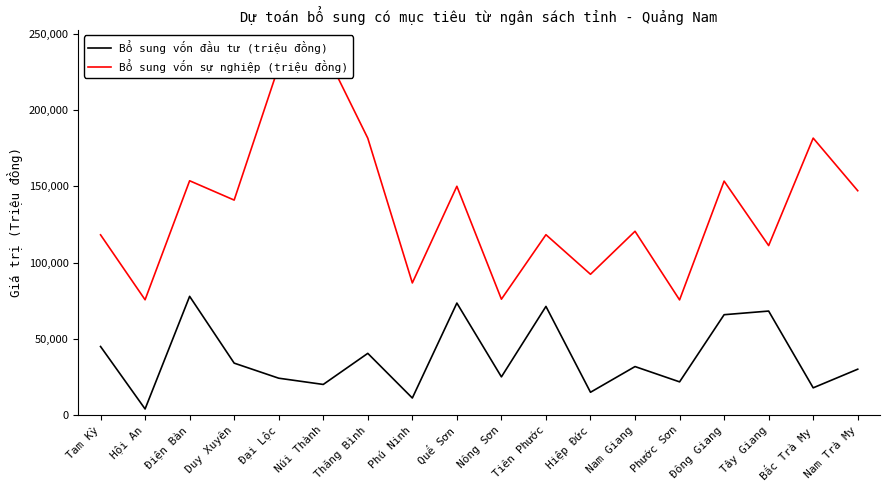

What is the spread (max minus min) of values at Nông Sơn?

50932.6